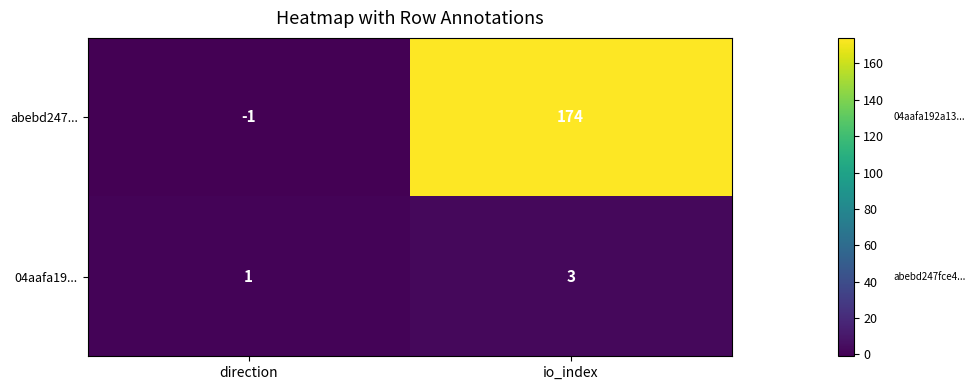

At which category is the sum across all series the highest?

io_index